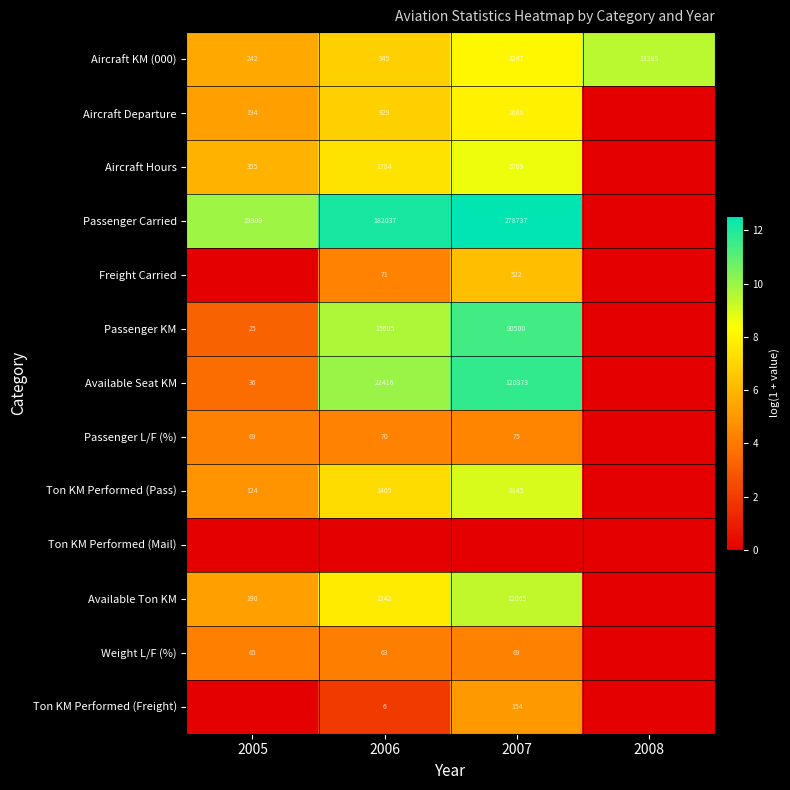

What is the difference between the maximum and minimum values in the Aircraft KM (000) series?

13043